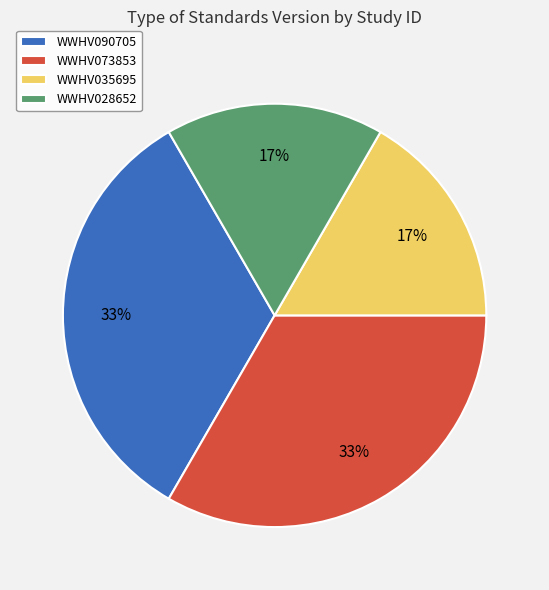

Is there any slice that represents more than half of the pie?

No